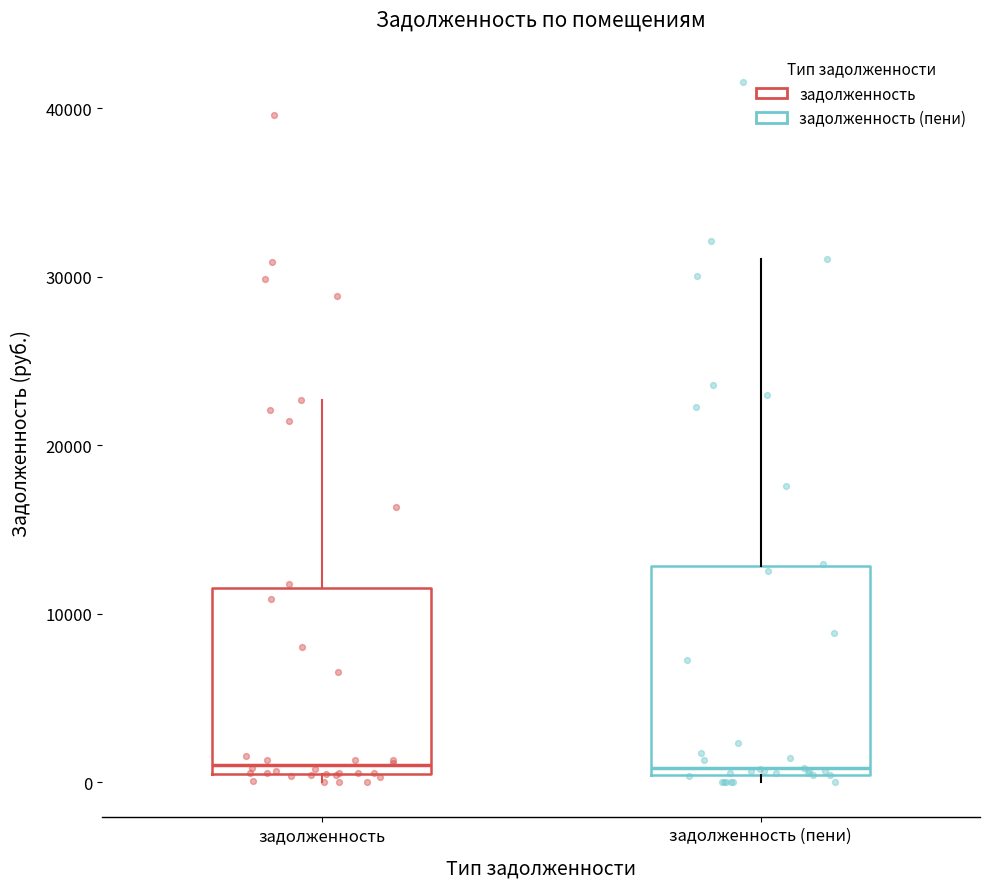

Comparing the boxes themselves (not the whiskers), which one is the tallest?

задолженность (пени)